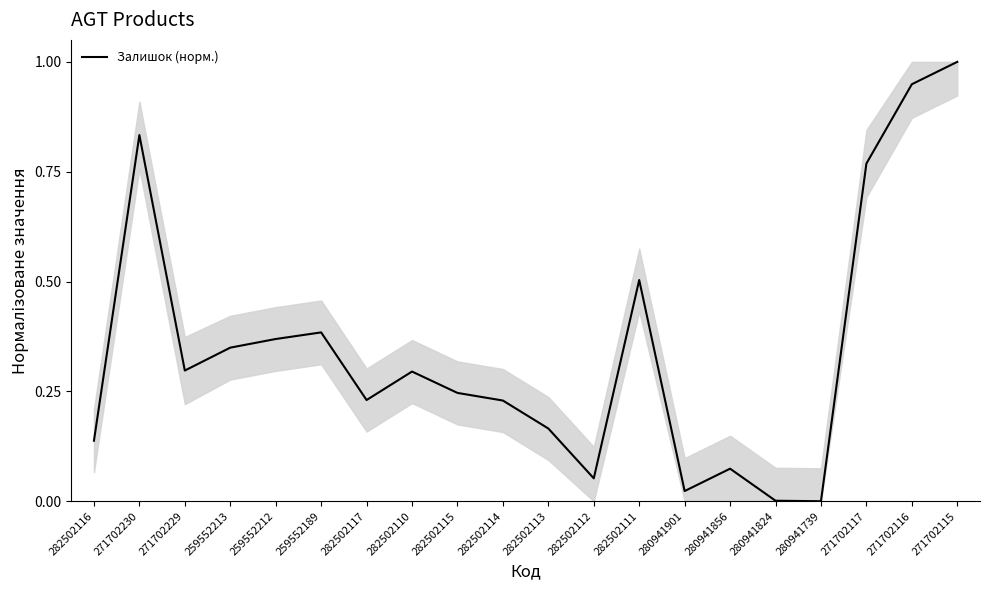

What is the difference between the maximum and minimum values?

1.0